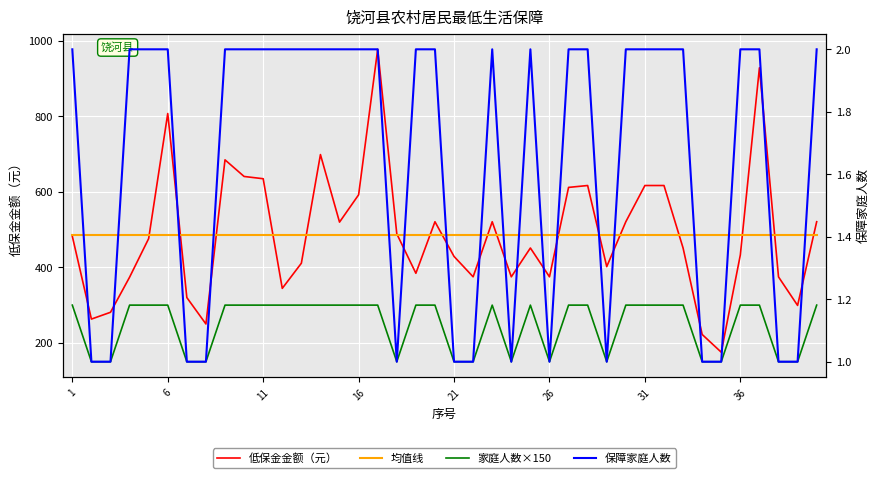

Which series has the largest total across all categories?

低保金金额（元）